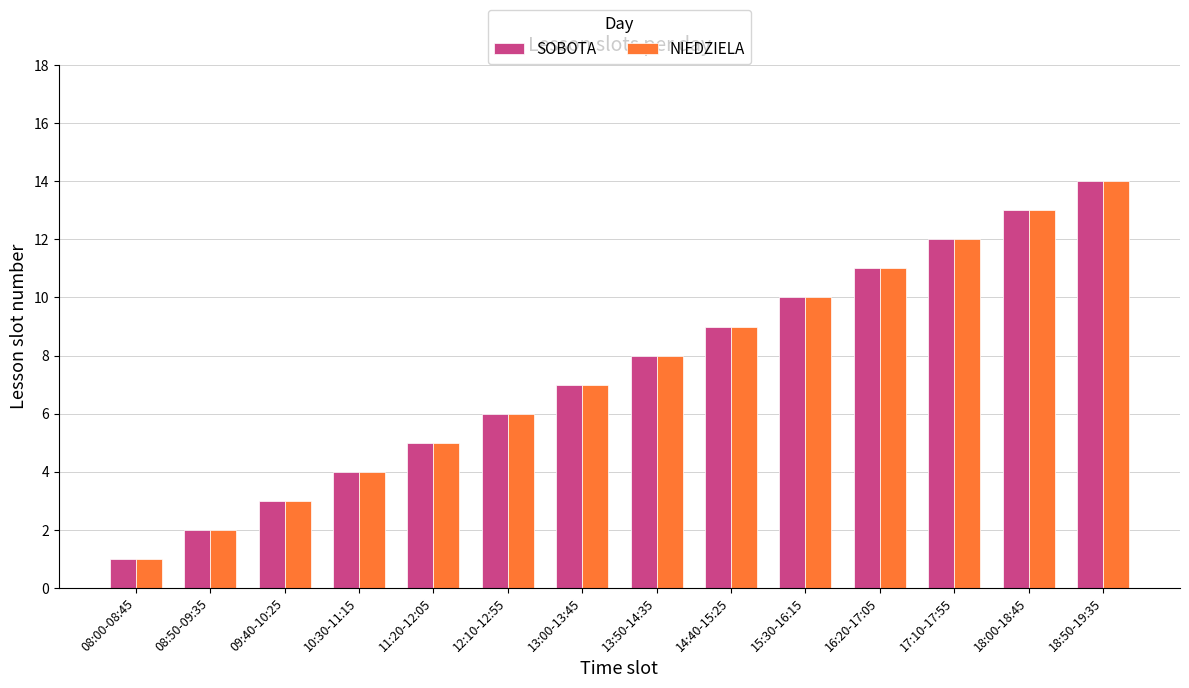

Count the number of categories in the chart.

14